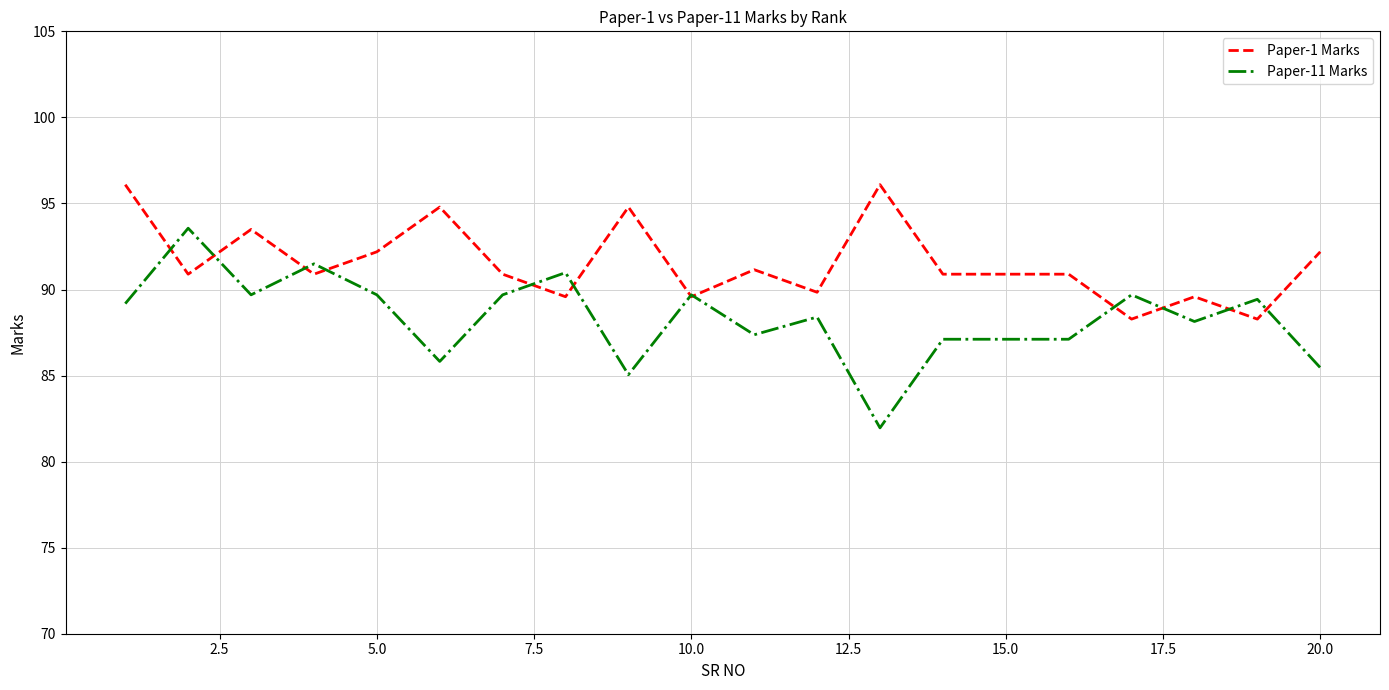

Which series has the widest spread of values?

Paper-11 Marks